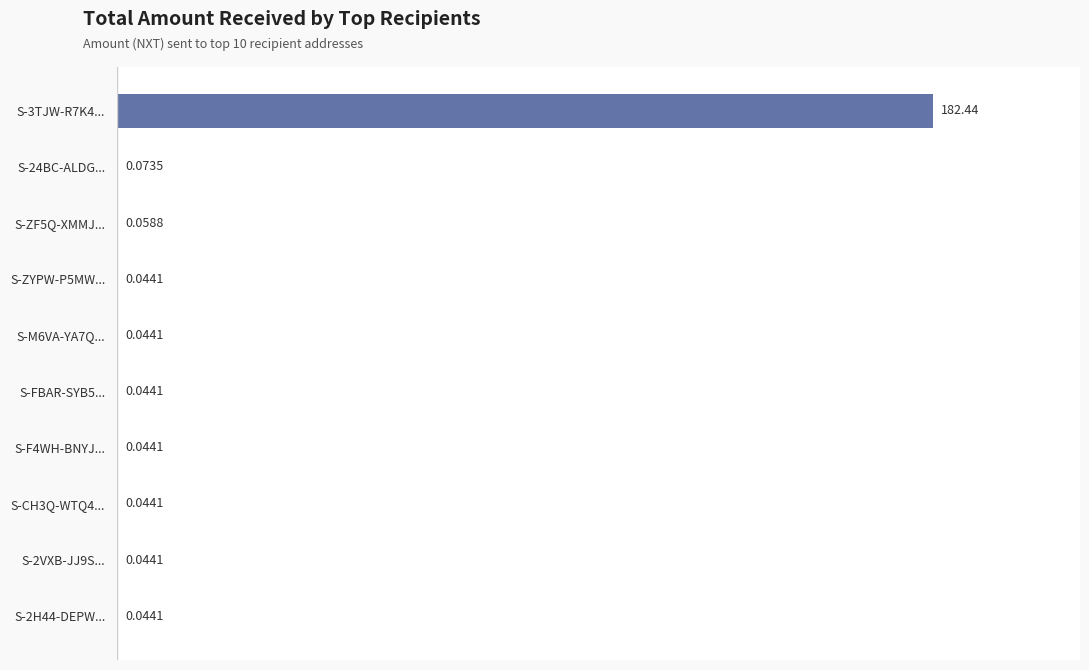

Between S-ZF5Q-XMMJ... and S-FBAR-SYB5..., which is larger?

S-ZF5Q-XMMJ...